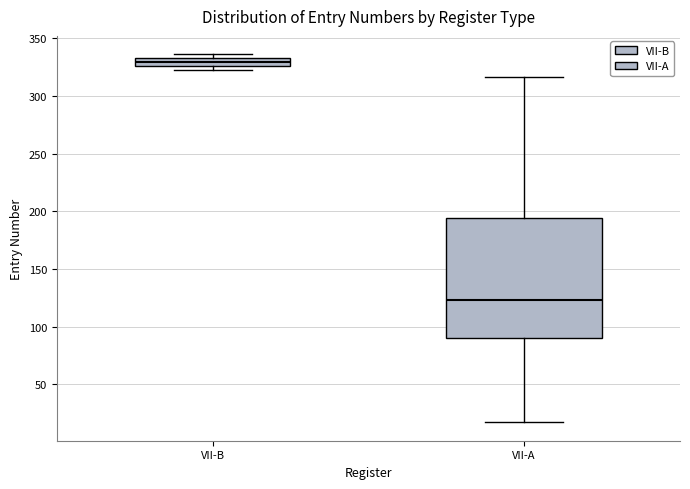

Comparing the boxes themselves (not the whiskers), which one is the tallest?

VII-A